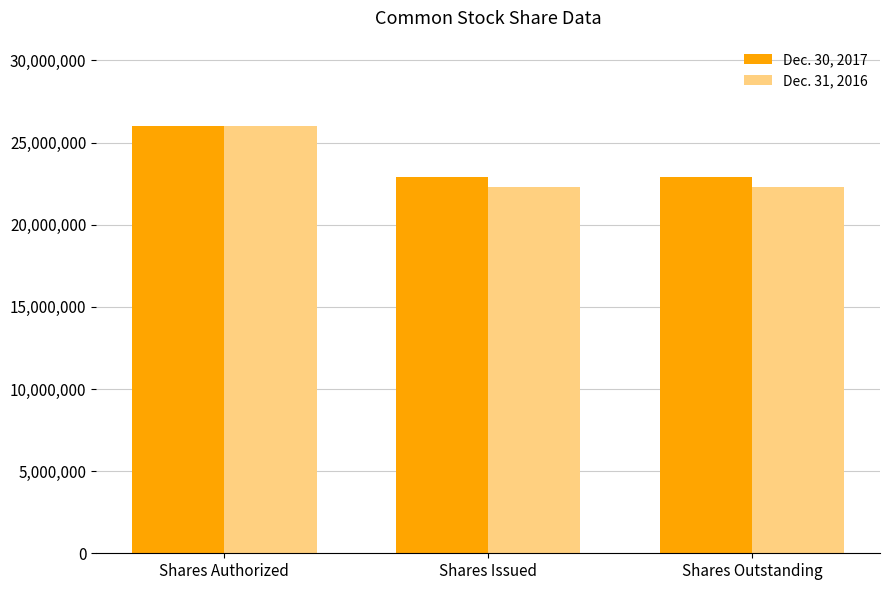

Which series has the widest spread of values?

Dec. 31, 2016